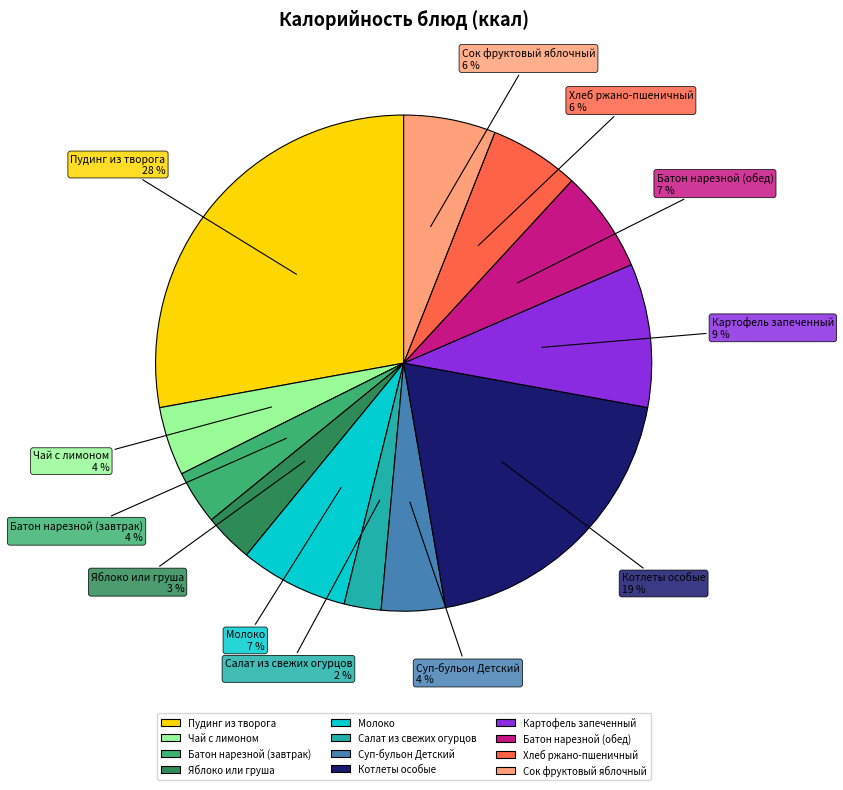

Does Пудинг из творога account for over 50% of the chart?

No